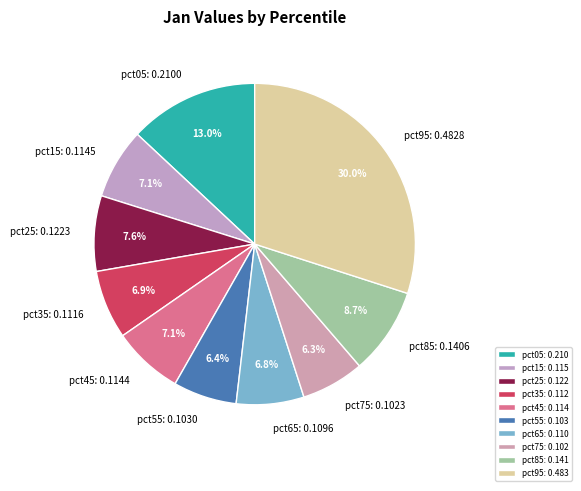

How many slices are in this pie chart?

10